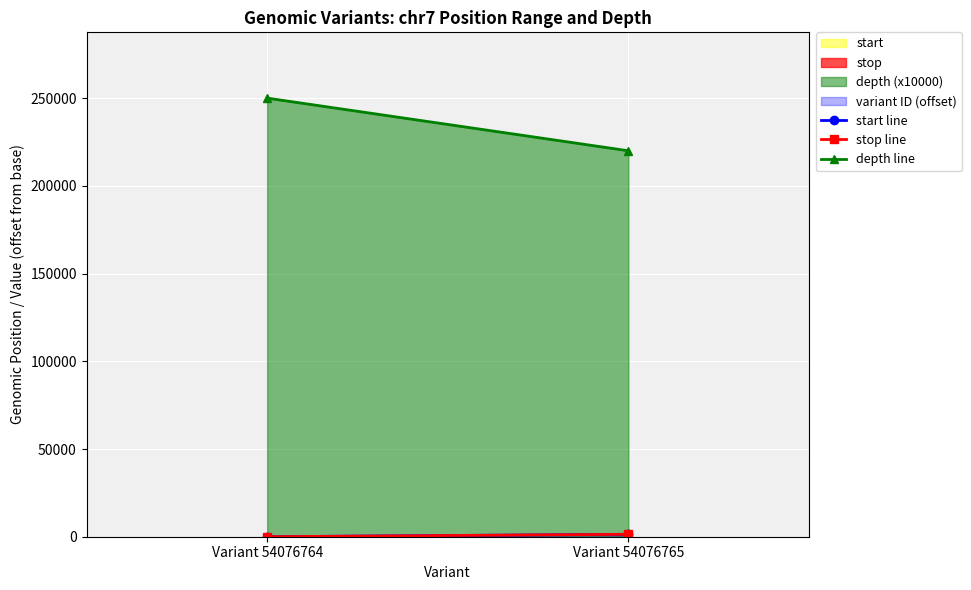

Is it true that depth line equals 220000 at Variant 54076765?

True